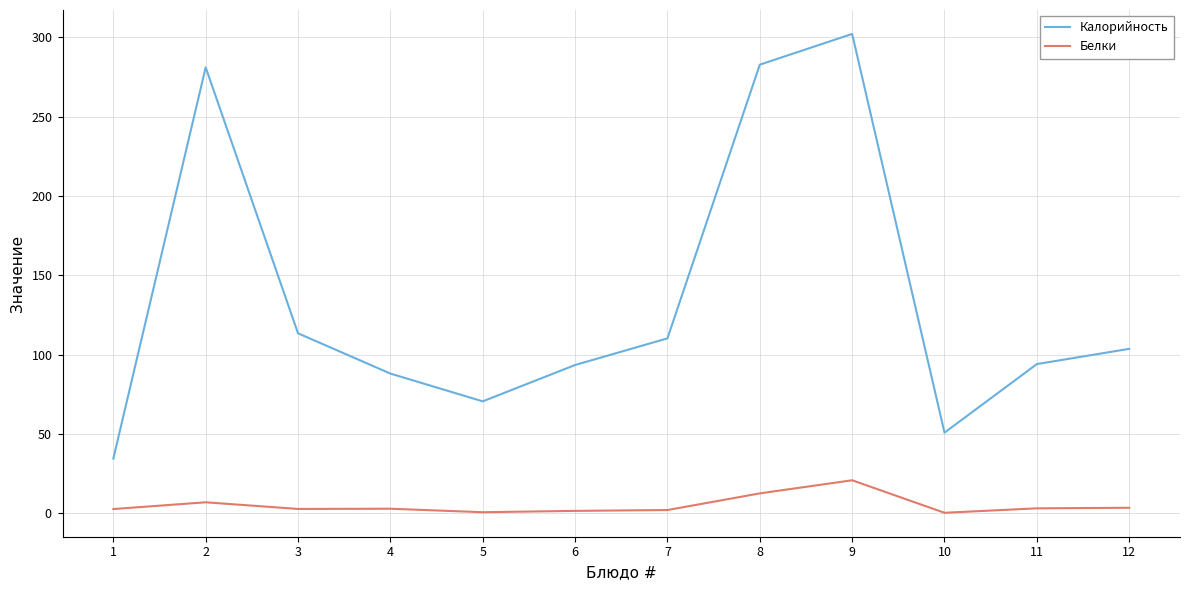

Reading right to left, what are all the values shown in this chart?

Калорийность: 103.6	94.0	50.8	302.1	282.8	110.2	93.4	70.5	88.0	113.4	281.1	34.4
Белки: 3.4	3.0	0.2	20.7	12.5	2.0	1.4	0.6	2.8	2.7	6.8	2.6